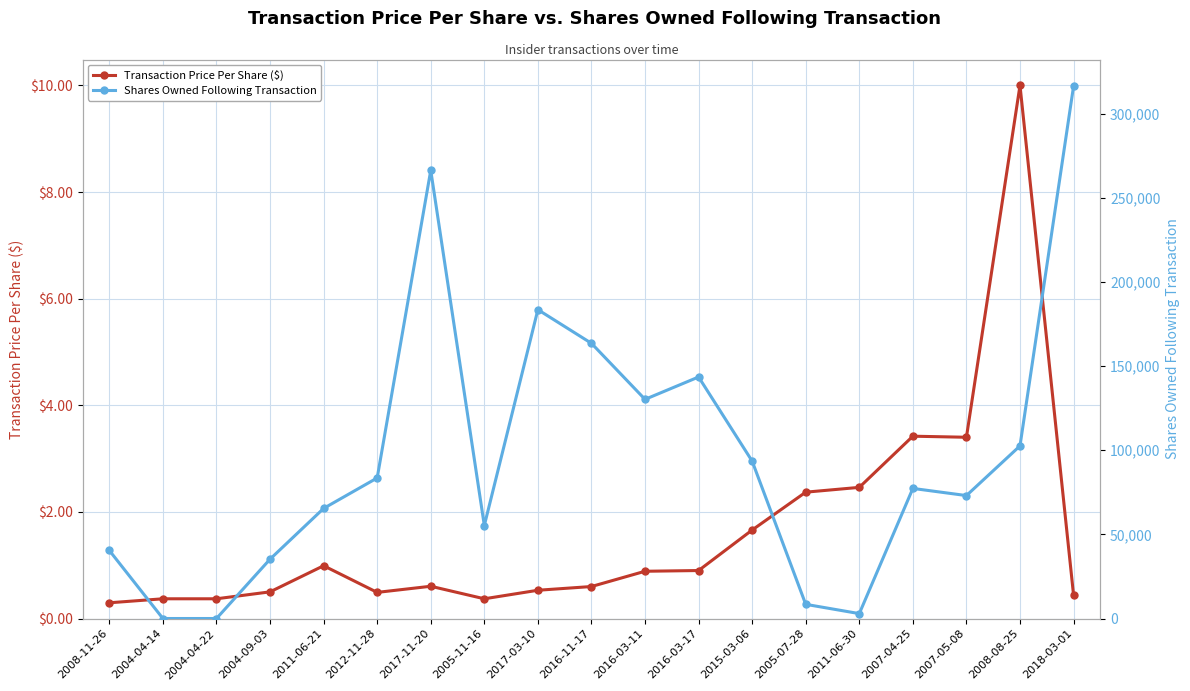

What is the total value across all series at 2017-03-10?

183523.5